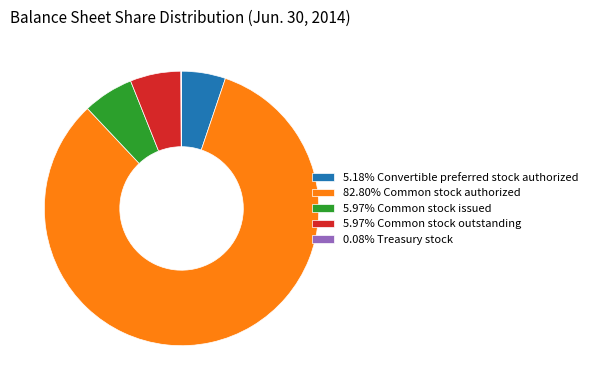

Combined, do 5.18% Convertible preferred stock authorized and 5.97% Common stock issued account for over 50%?

No